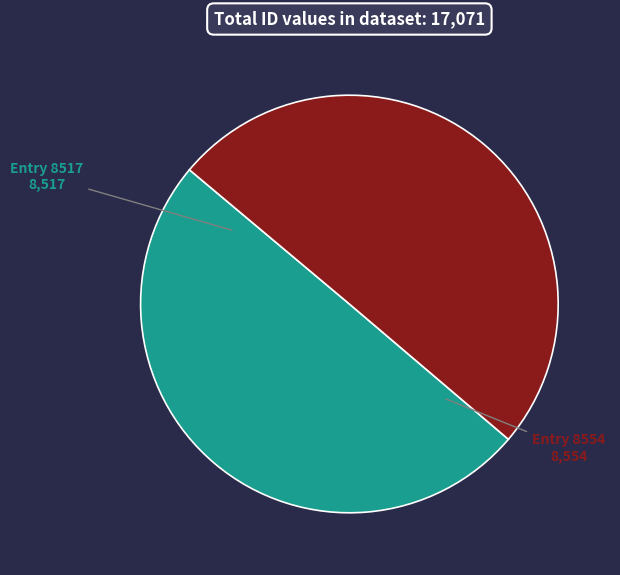

Count the number of slices in the pie.

2